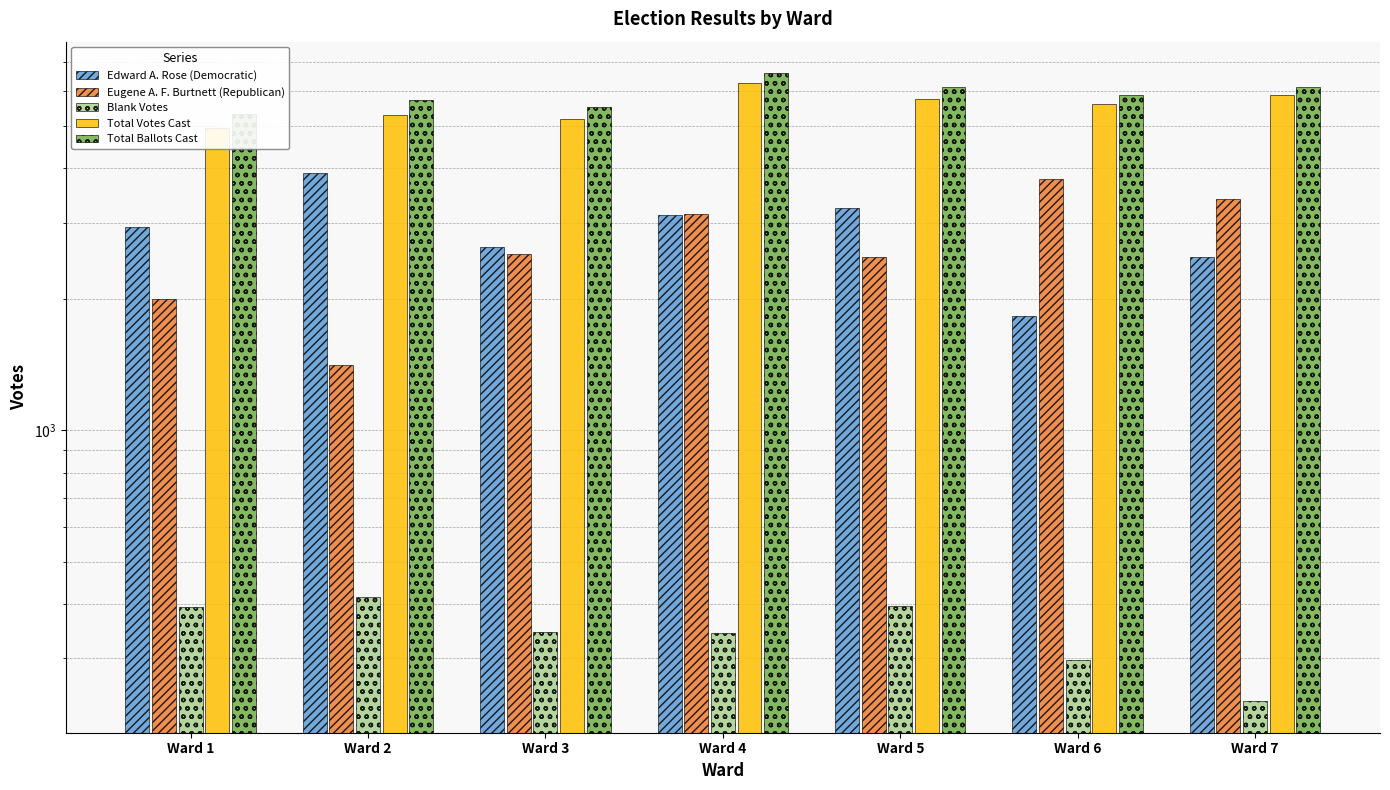

What is the value of the Eugene A. F. Burtnett (Republican) bar at the 7th from the left?

3399